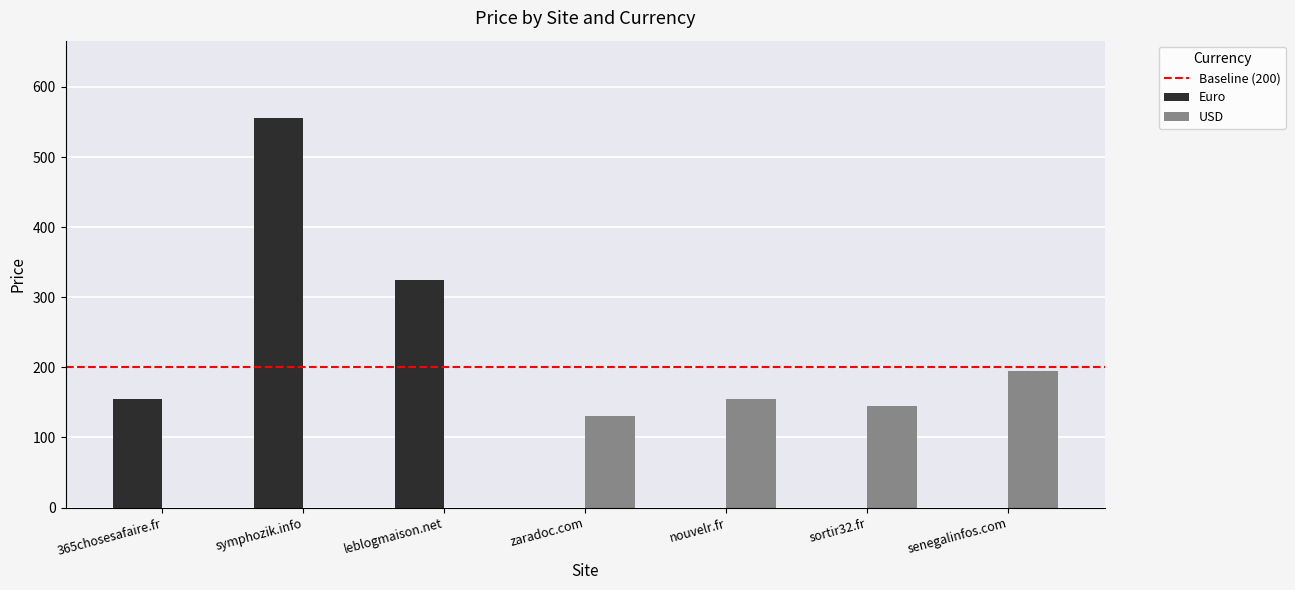

Reading right to left, transcribe all the data shown in this chart.

Euro: senegalinfos.com=0	sortir32.fr=0	nouvelr.fr=0	zaradoc.com=0	leblogmaison.net=325	symphozik.info=555	365chosesafaire.fr=155
USD: senegalinfos.com=195	sortir32.fr=145	nouvelr.fr=155	zaradoc.com=130	leblogmaison.net=0	symphozik.info=0	365chosesafaire.fr=0